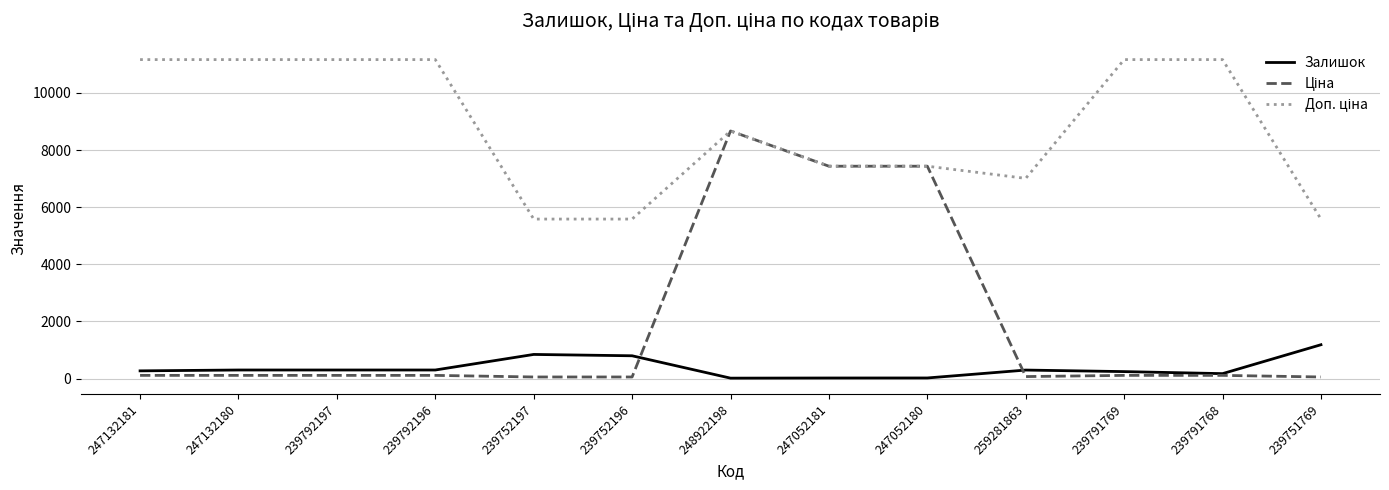

At which category is the sum across all series the highest?

248922198